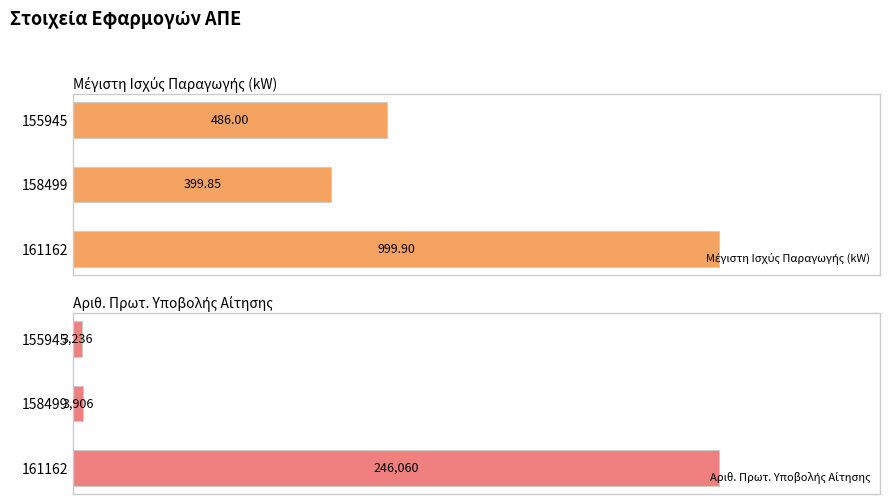

Reading left to right, transcribe all the data shown in this chart.

Μέγιστη Ισχύς Παραγωγής (kW): 0=999.9	200=399.9	400=486.0
Αριθ. Πρωτ. Υποβολής Αίτησης: 0=246060.0	200=3906.0	400=3236.0